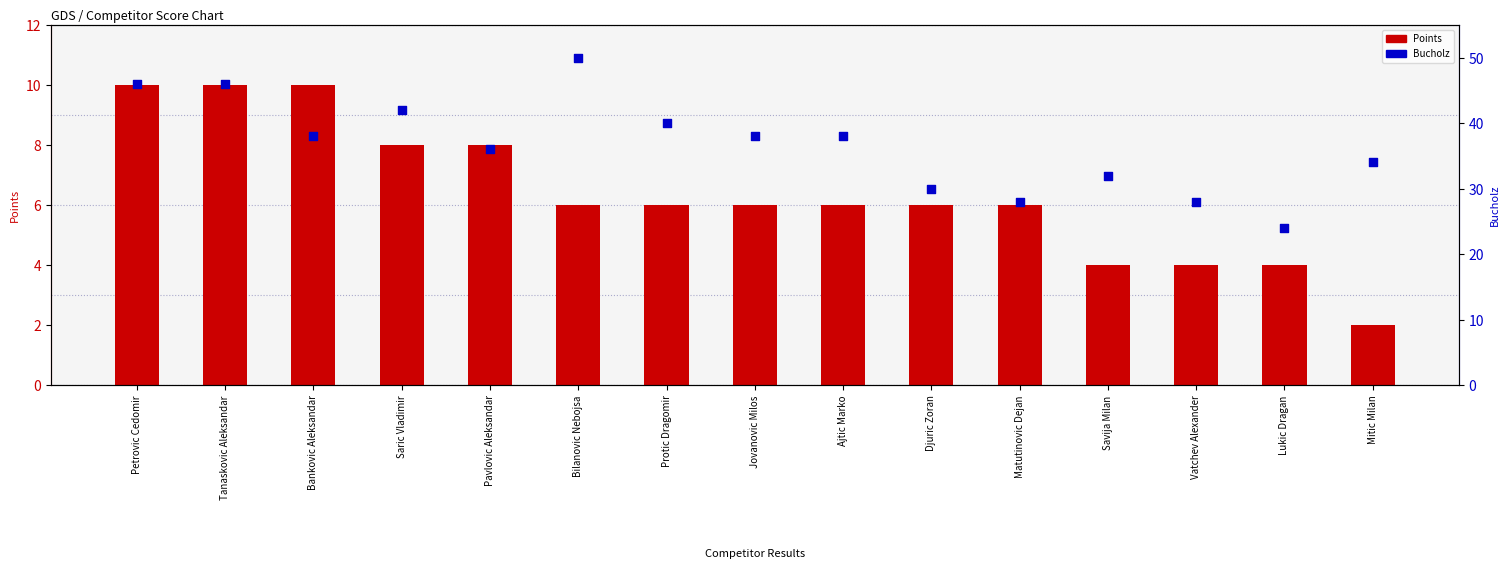

Which series contains the lowest Y value?

Points